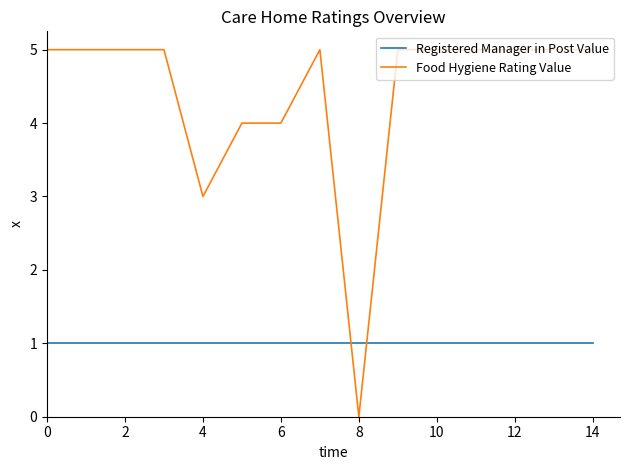

Which series has the largest range (max minus min)?

Food Hygiene Rating Value